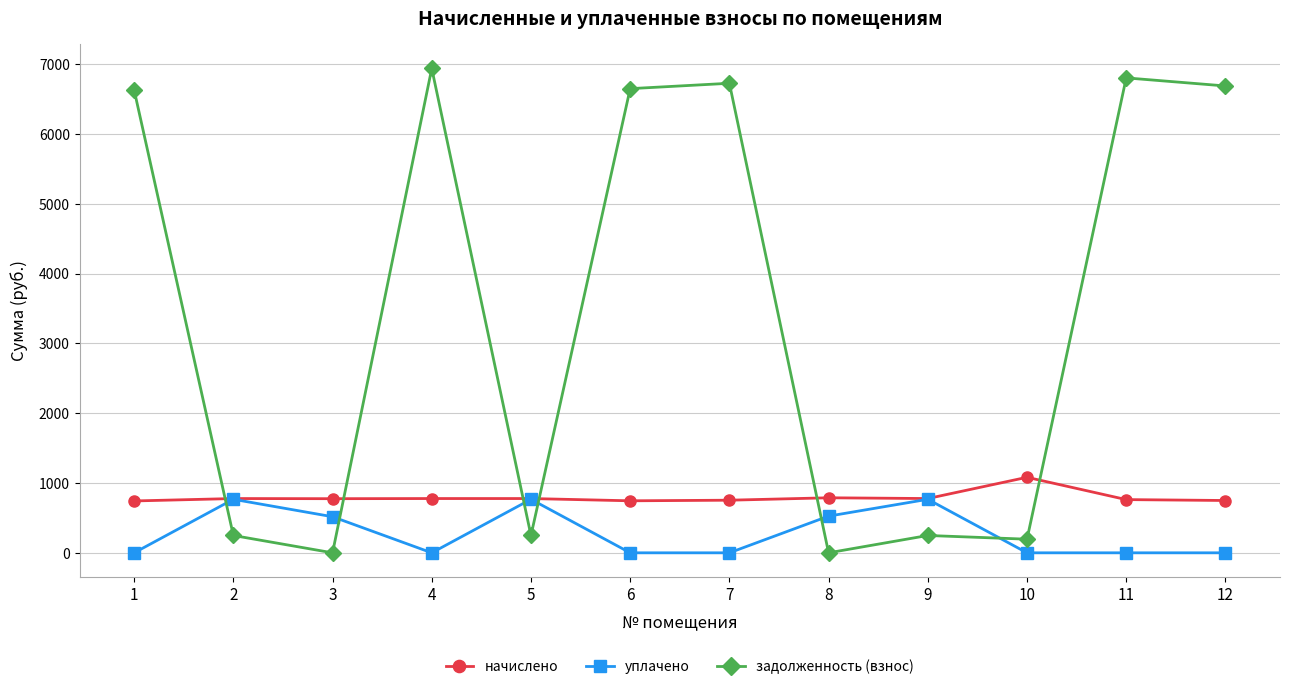

Between 2 and 7, which series saw the biggest shift?

задолженность (взнос)